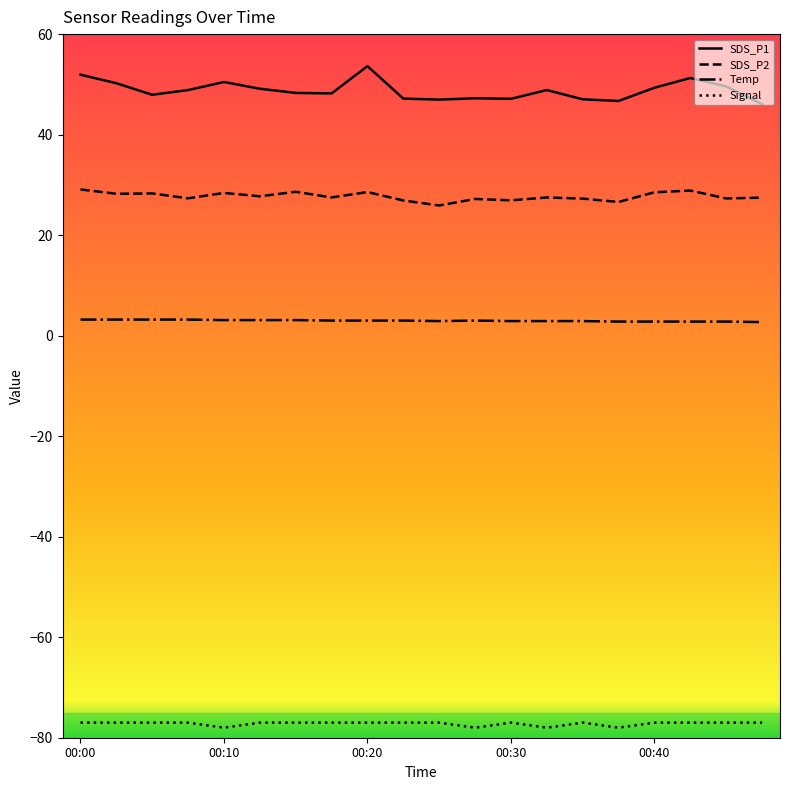

What is the minimum value shown in the chart?

-78.0